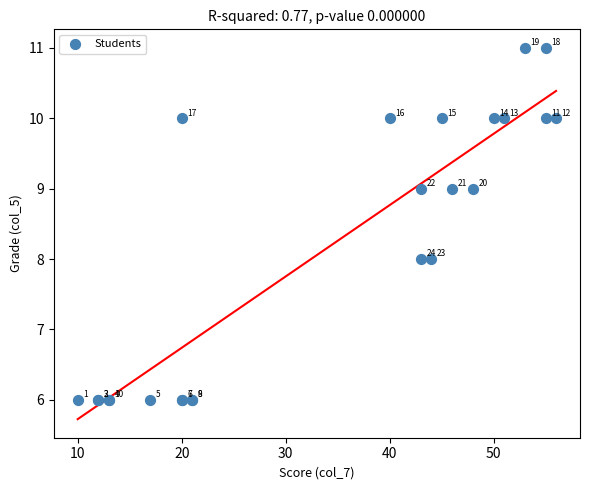

What Y value in the scatter plot is closest to 8?

8